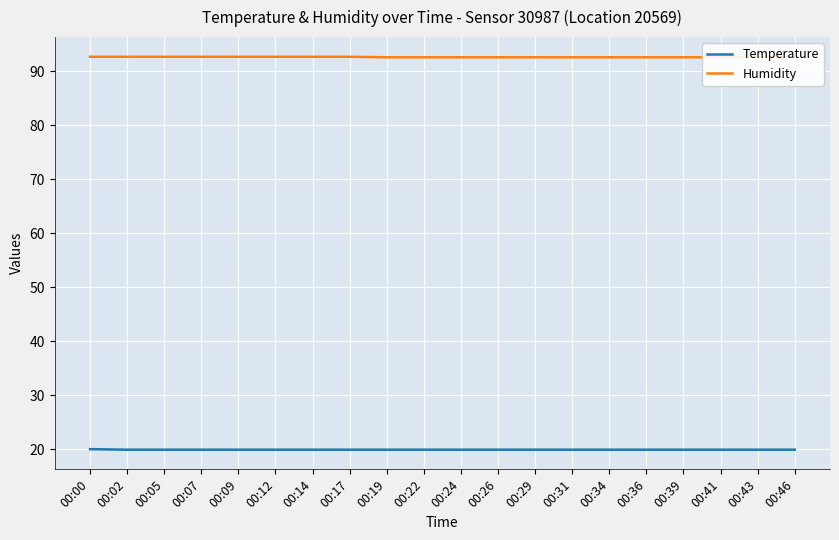

Where is Temperature nearest to the value 19?

00:02